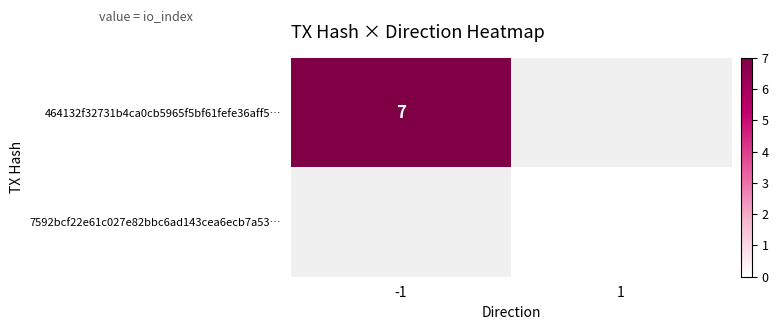

True or false: 464132f32731b4ca0cb5965f5bf61fefe36aff5… has a value of 7 at -1.

True